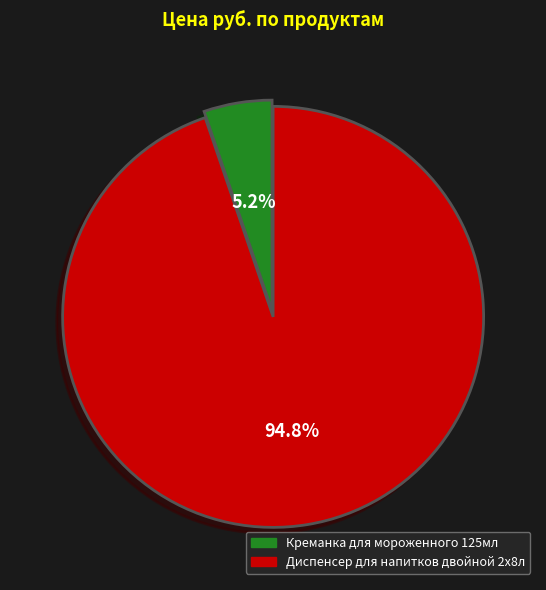

How many segments does this pie chart have?

2